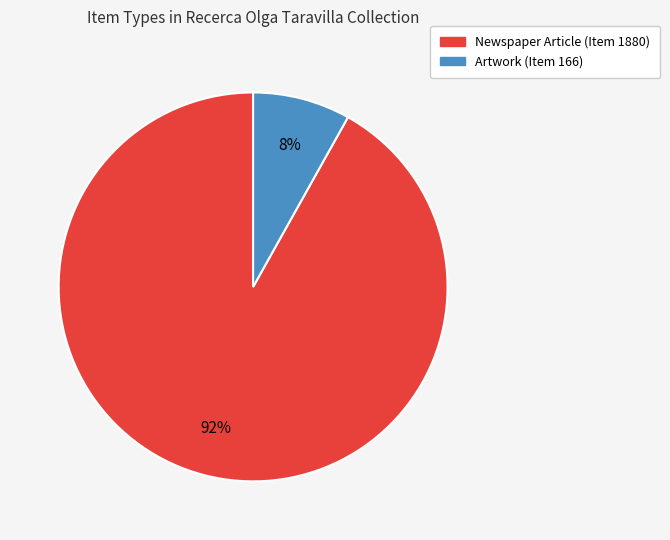

To the nearest percent, what is the difference between the Newspaper Article (Item 1880) and Artwork (Item 166) slice percentages?

84%